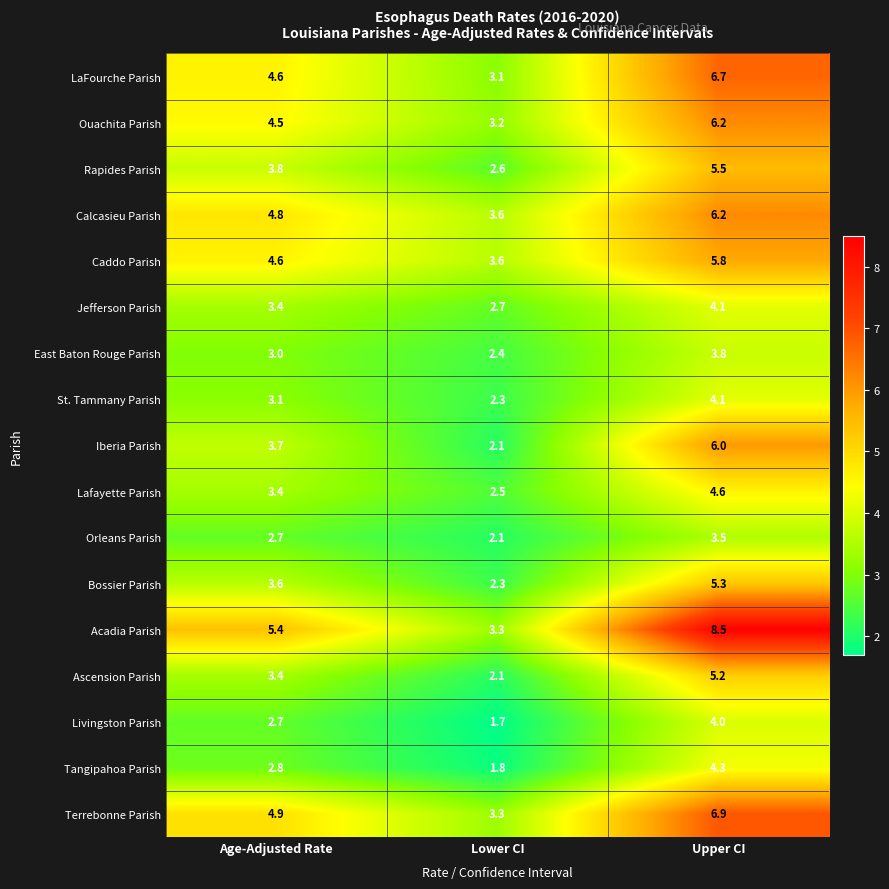

How many values in the Ascension Parish series are below 3?

1